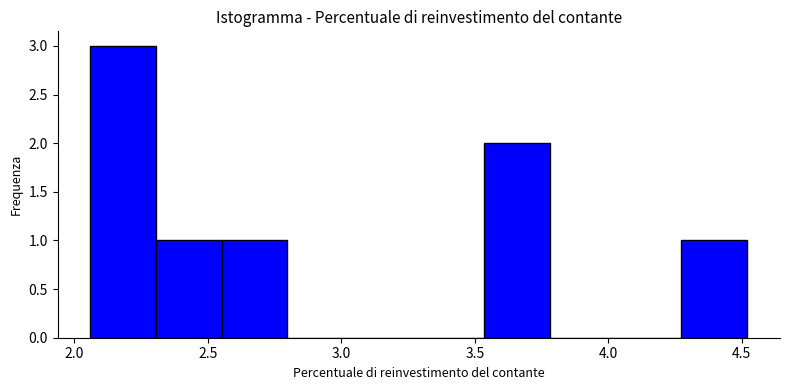

Reading left to right, transcribe this chart: for each bar, give the range it covers on the x-axis and its height. Neither the bar edges nor the heights are printed on the chart, so give them approximately, as read against the axes.

2.05 to 2.30: 3
2.30 to 2.55: 1
2.55 to 2.80: 1
2.80 to 3.05: 0
3.05 to 3.30: 0
3.30 to 3.55: 0
3.55 to 3.80: 2
3.80 to 4.05: 0
4.05 to 4.25: 0
4.25 to 4.50: 1